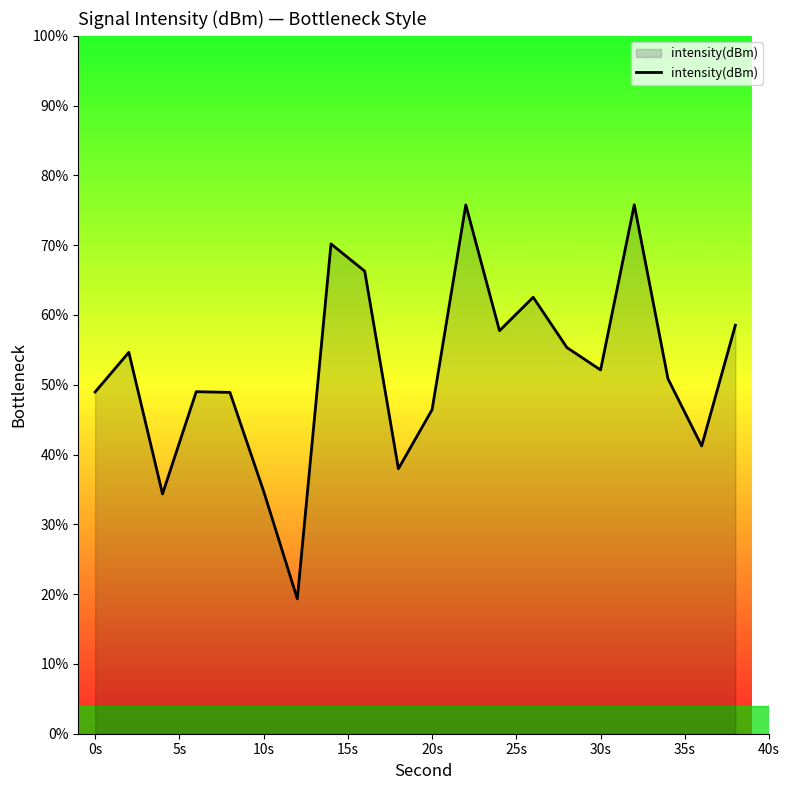

What is the difference between the maximum and minimum values?

56.5